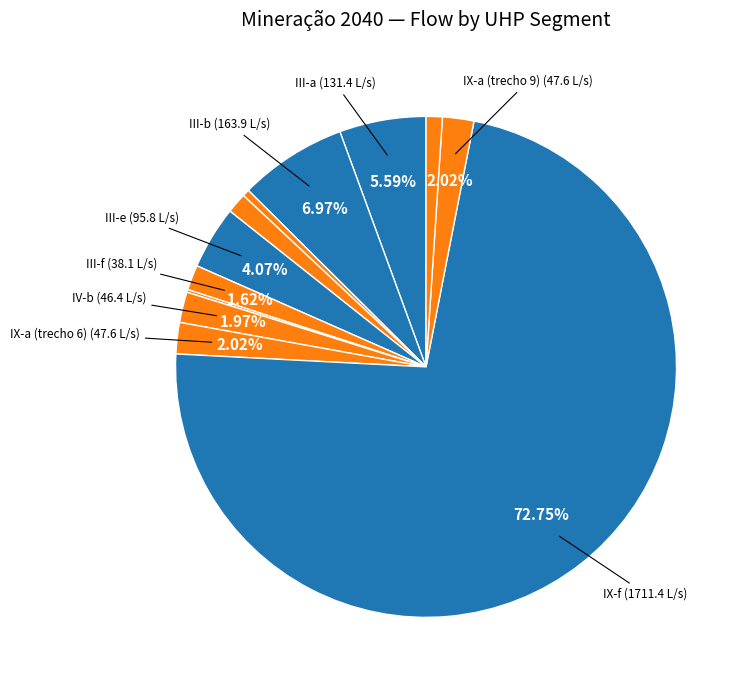

Rank the categories by value from lowest to highest.

IV-a, III-c, II, III-d, III-f, IV-b, IX-a (trecho 6), IX-a (trecho 9), III-e, III-a, III-b, IX-f